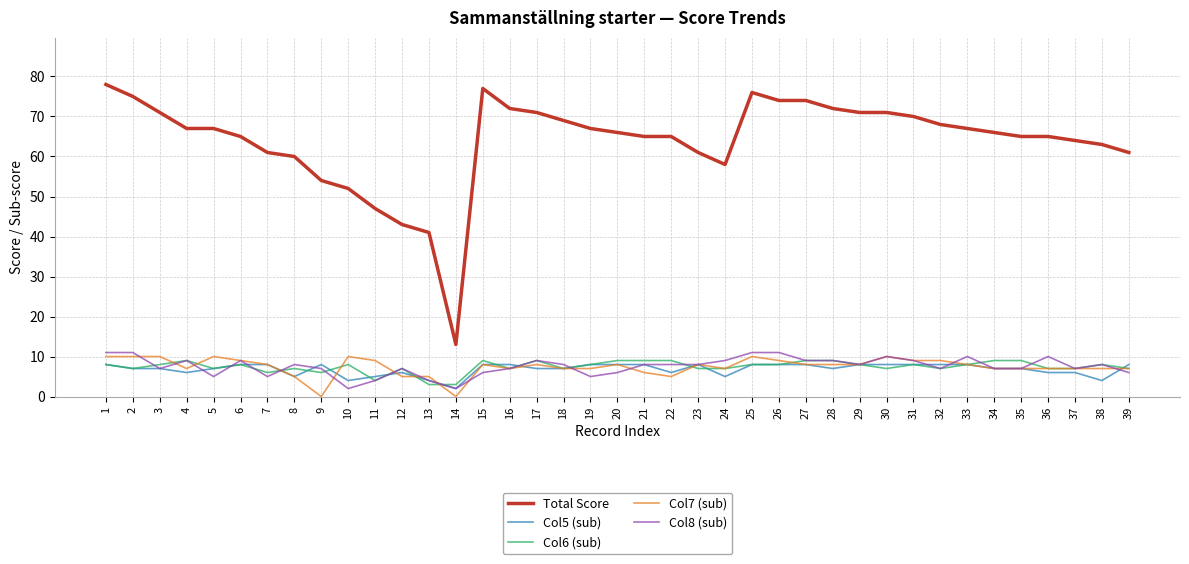

Which series has the largest total across all categories?

Total Score